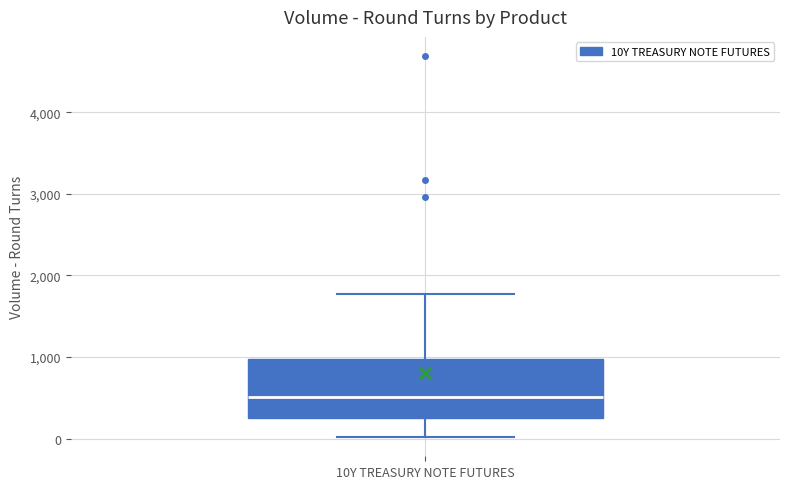

Read this box plot against the y-axis: the position of the median line, the range covered by the box, and the ends of both whiskers. The values are not printed on the chart, so give them approximately, as read against the axis.

median 500, box 300 to 1000, whiskers 0 to 1800